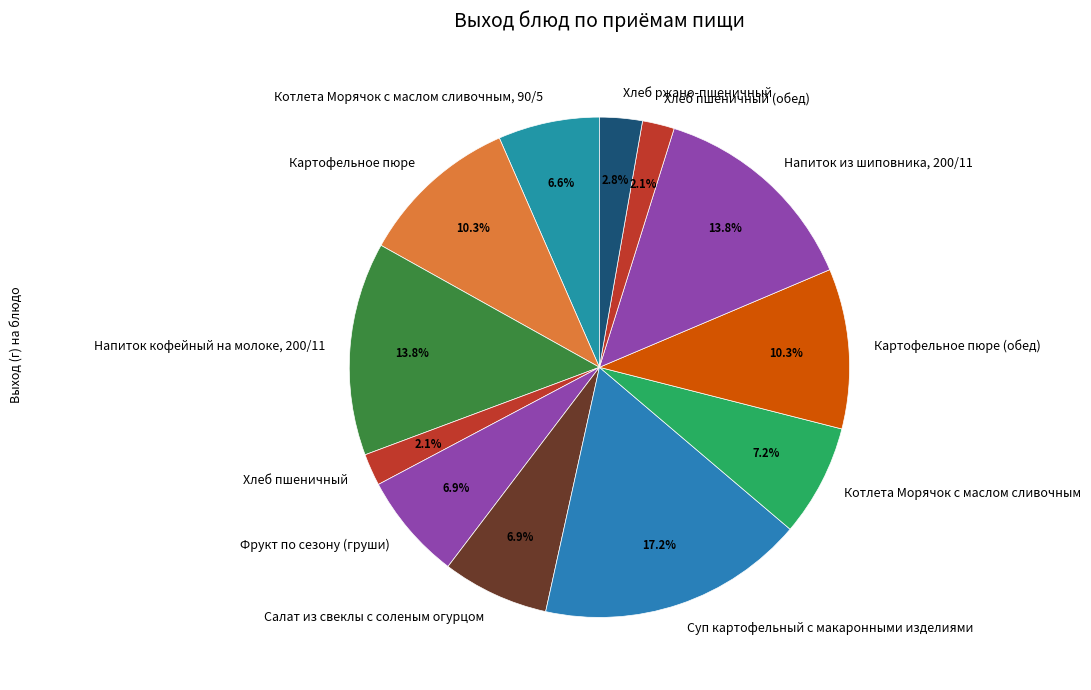

True or false: Котлета Морячок с маслом сливочным, 90/5 accounts for 12% of the total.

False